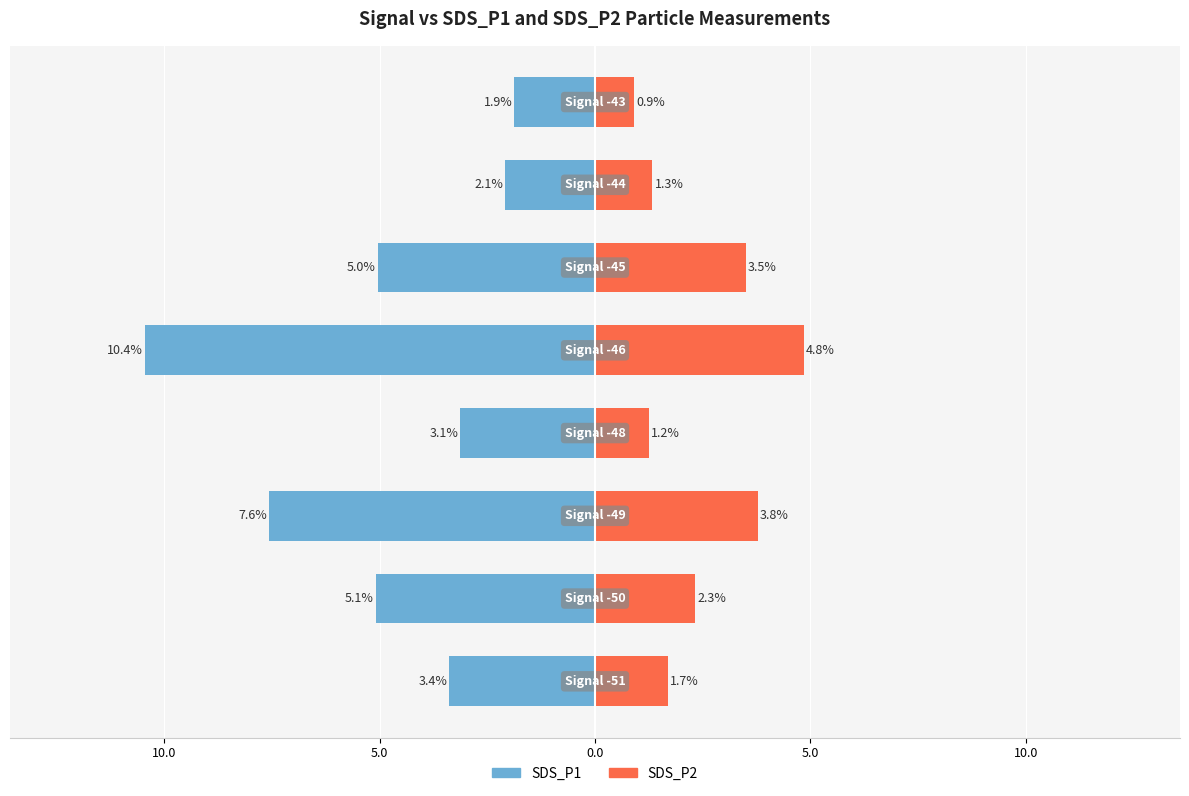

Reading left to right, transcribe all the data shown in this chart.

SDS_P1: -3.4	-5.1	-7.6	-3.1	-10.4	-5.0	-2.1	-1.9
SDS_P2: 1.7	2.3	3.8	1.2	4.8	3.5	1.3	0.9